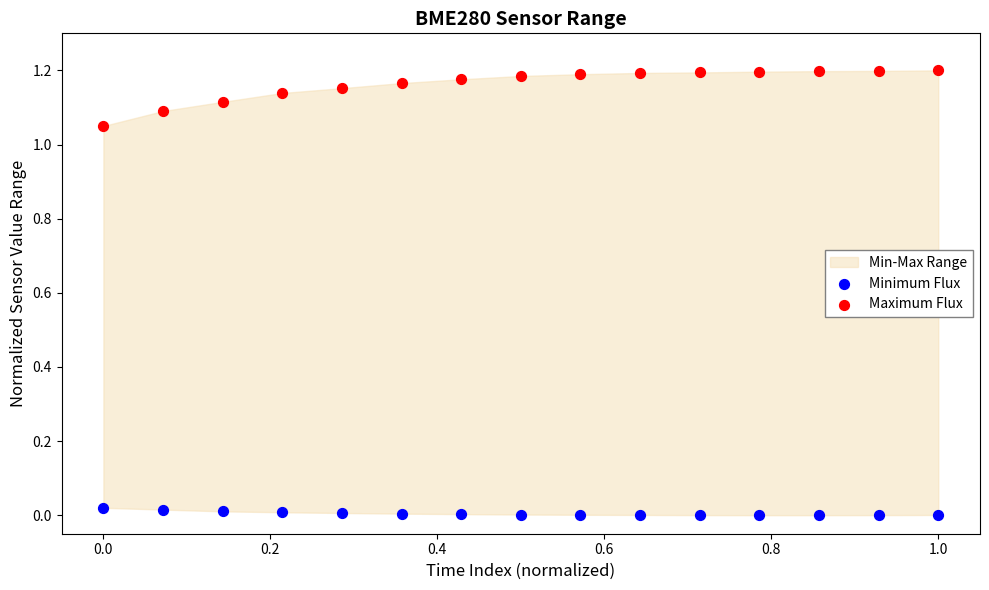

Across all data points, what is the range of X values (max minus min)?

1.0